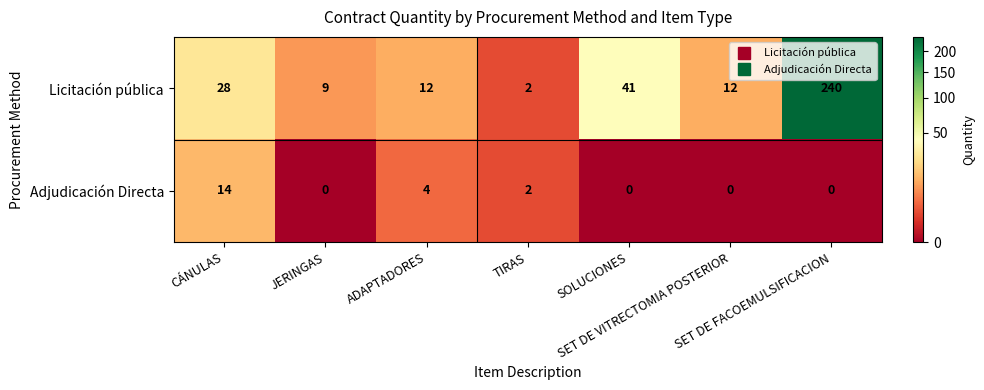

What is the difference between the highest and lowest values at SET DE FACOEMULSIFICACION?

240